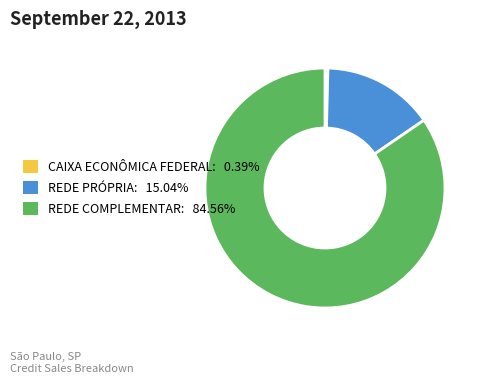

Combined, do REDE COMPLEMENTAR: 84.56% and REDE PRÓPRIA: 15.04% account for over 50%?

Yes